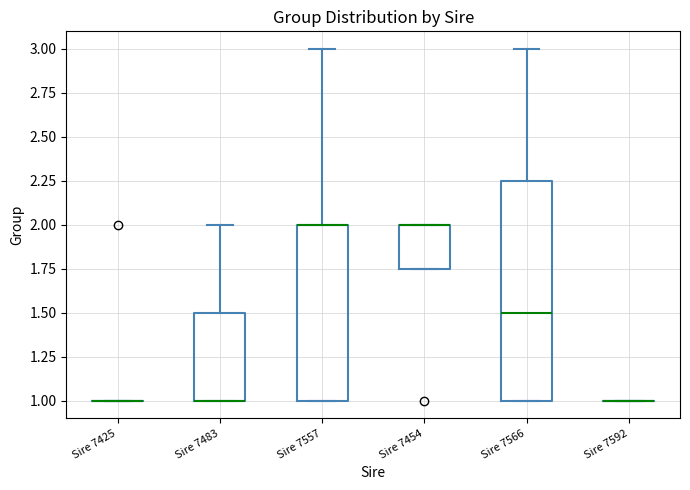

Reading left to right, read every box against the y-axis: the position of its median line, the range the box covers, and the ends of its whiskers. The values are not printed on the chart, so give them approximately, as read against the axis.

Sire 7425: box collapsed to a line at 1.00, whiskers 1.00 to 1.00
Sire 7483: median 1.00 (drawn on the box's lower edge), box 1.00 to 1.50, whiskers 1.00 to 2.00
Sire 7557: median 2.00 (drawn on the box's upper edge), box 1.00 to 2.00, whiskers 1.00 to 3.00
Sire 7454: median 2.00 (drawn on the box's upper edge), box 1.75 to 2.00, whiskers 1.75 to 2.00
Sire 7566: median 1.50, box 1.00 to 2.25, whiskers 1.00 to 3.00
Sire 7592: box collapsed to a line at 1.00, whiskers 1.00 to 1.00